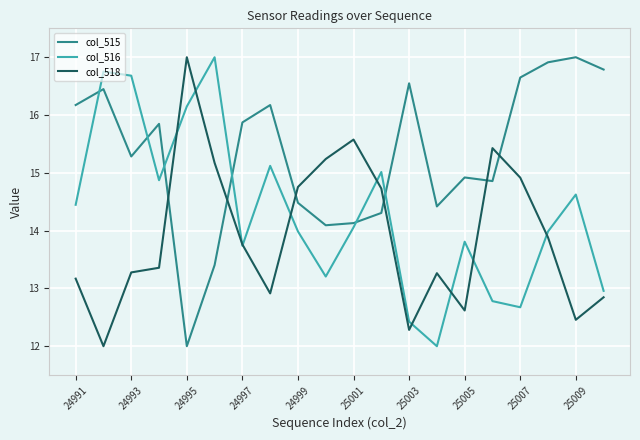

Which series ends up on top after the final intersection of col_516 and col_515?

col_515